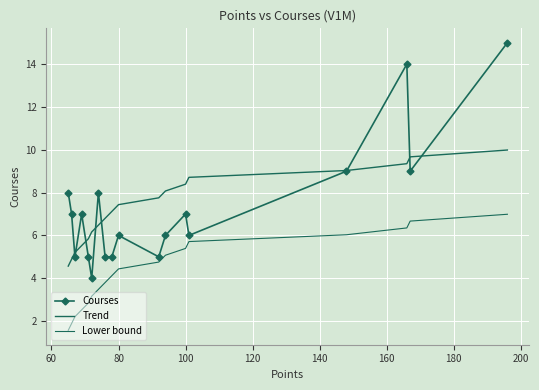

What is the sum of all Courses values?

131.0